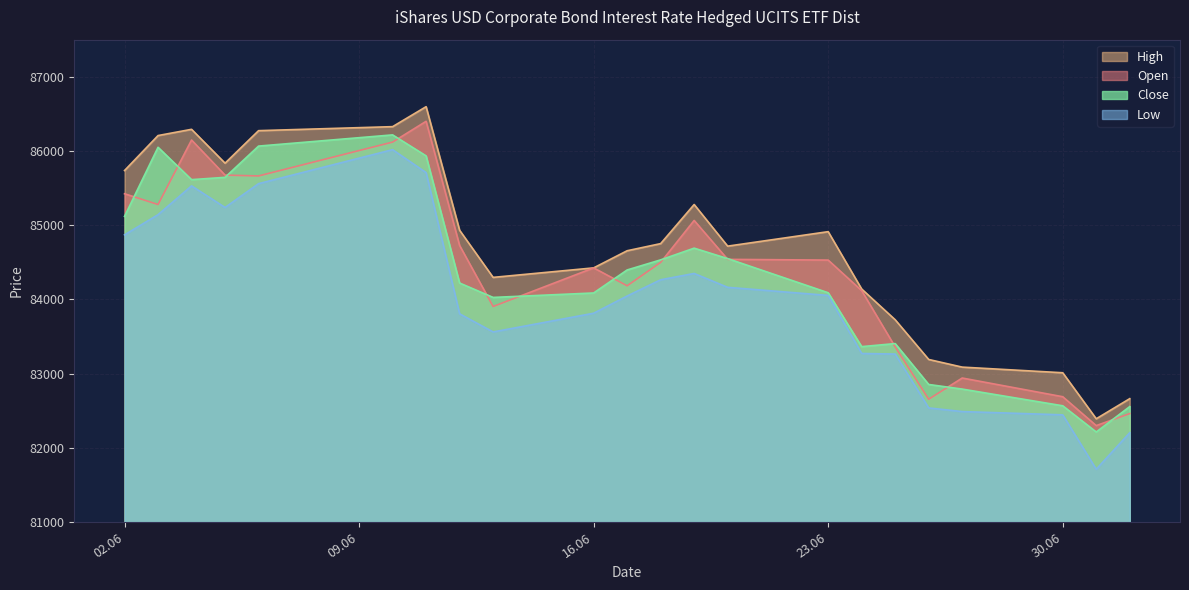

Which series has the largest total across all categories?

High